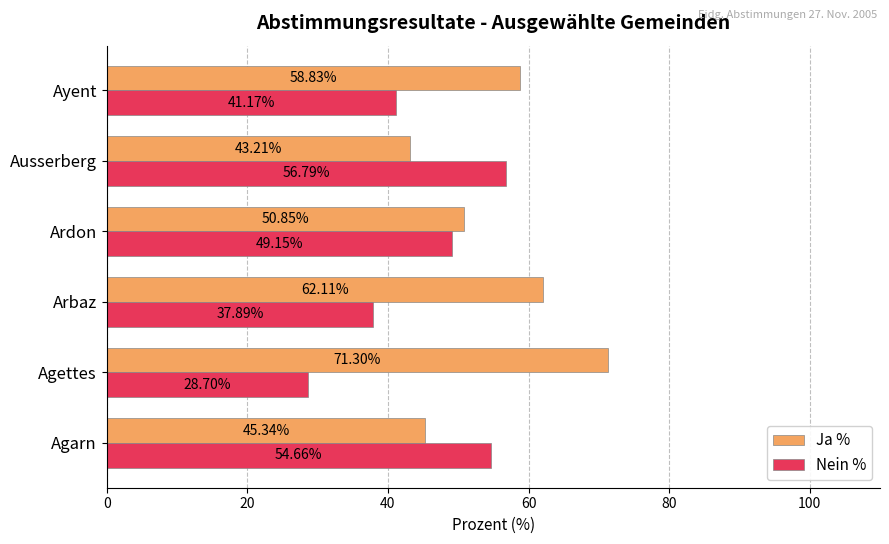

At which label is Nein % closest to 42?

Ayent